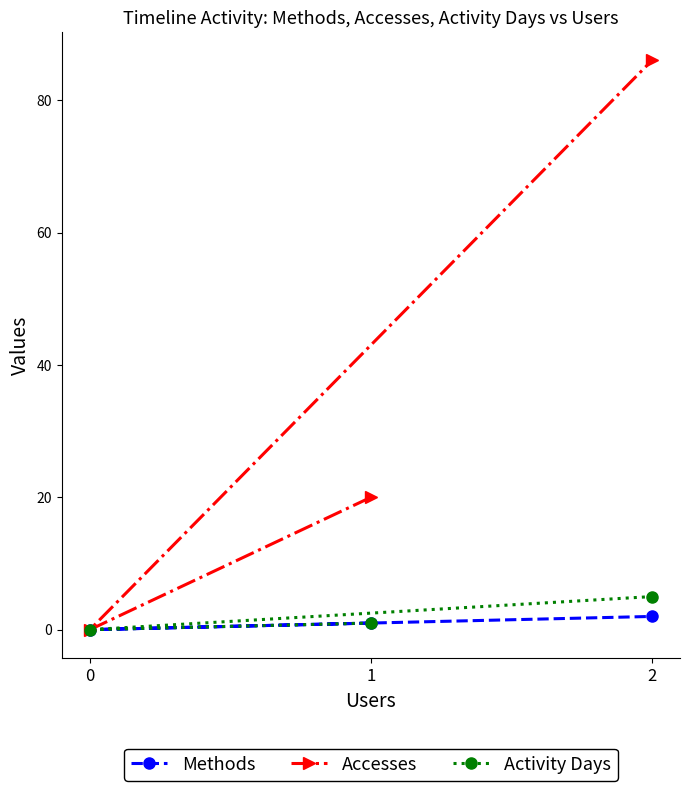

Is it true that Methods equals 0 at 0?

True